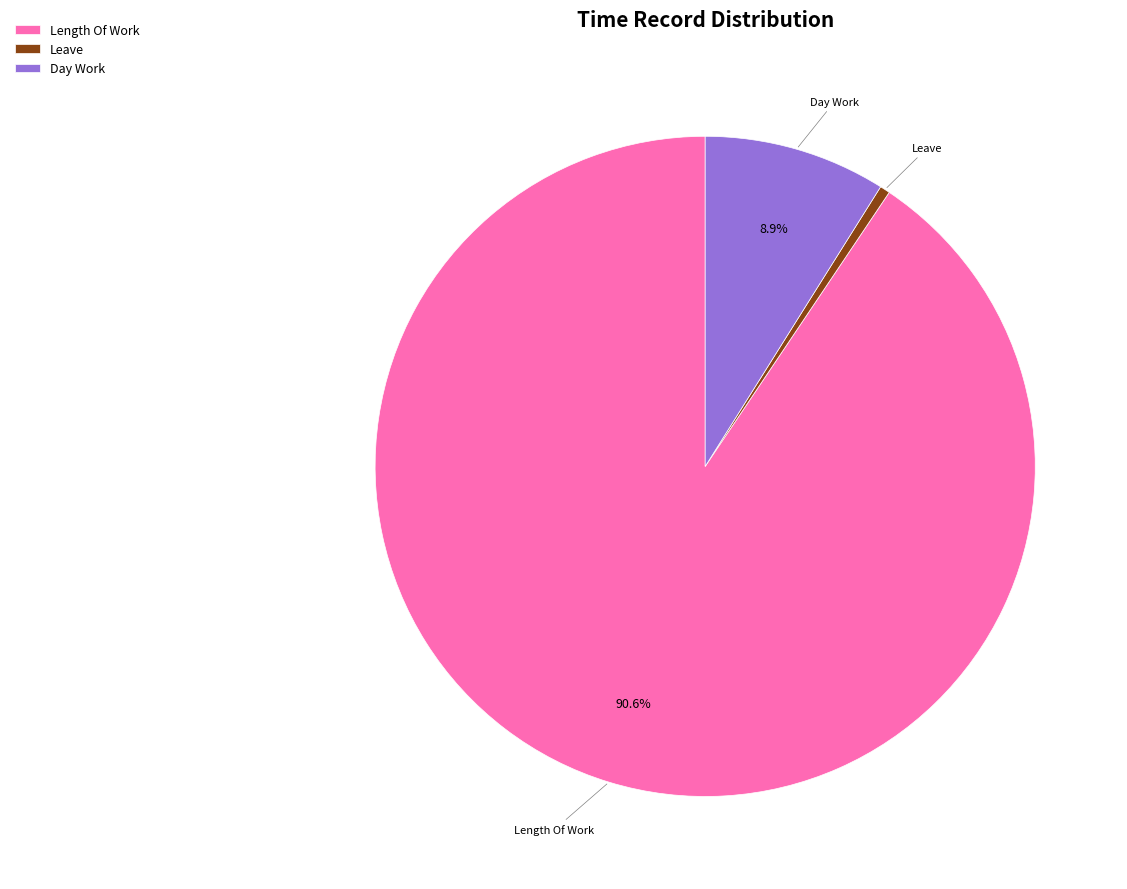

Is there any slice that represents more than half of the pie?

Yes